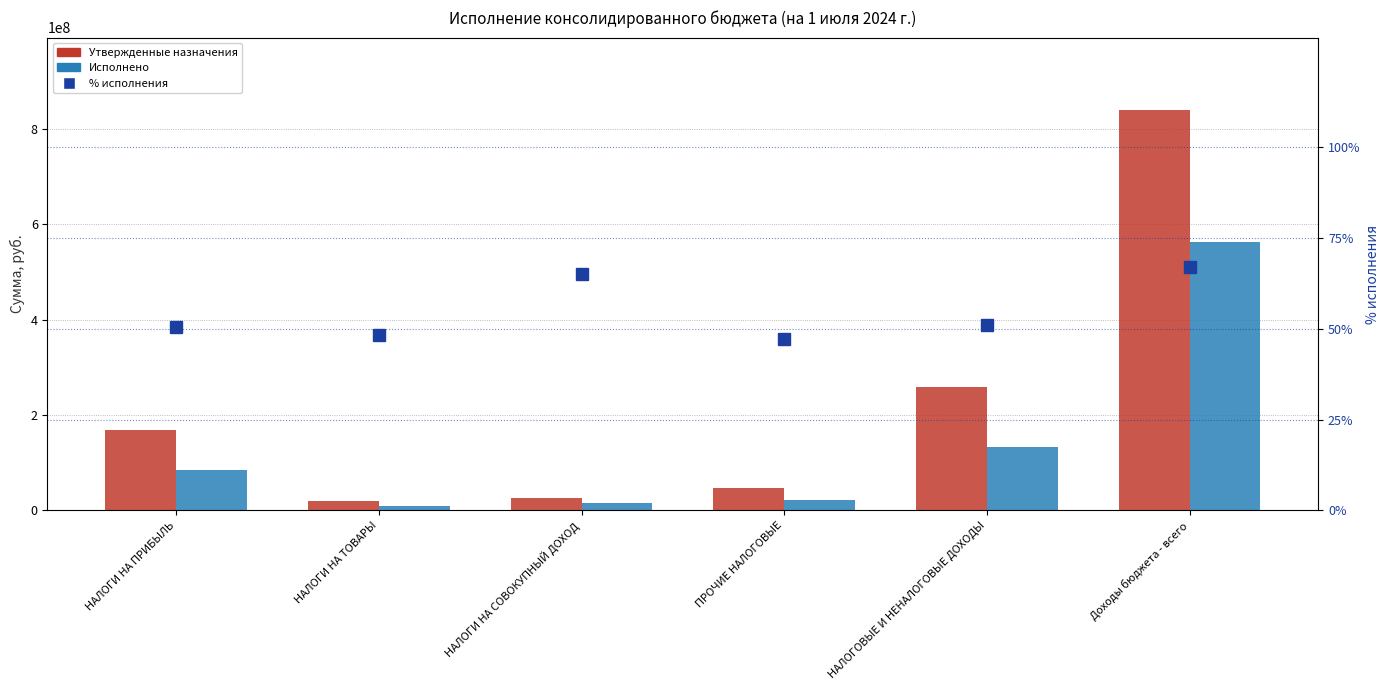

List the series in order of their overall mean, lowest first.

% исполнения (правая ось), Исполнено, Утвержденные назначения